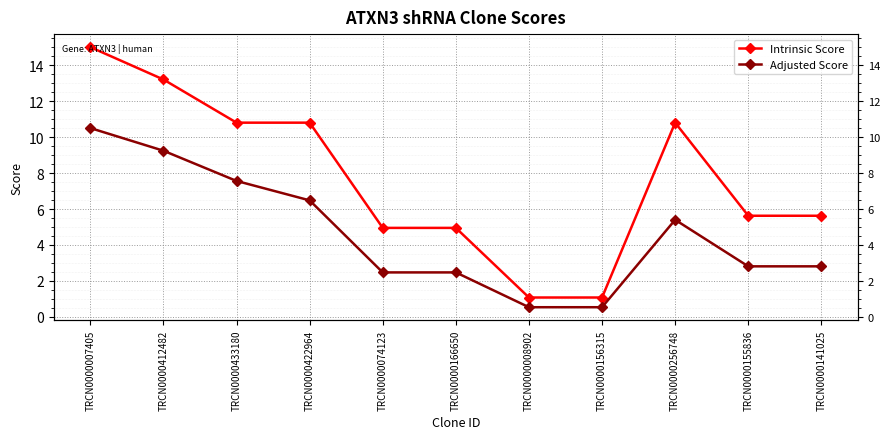

What position from the right is TRCN0000433180?

9